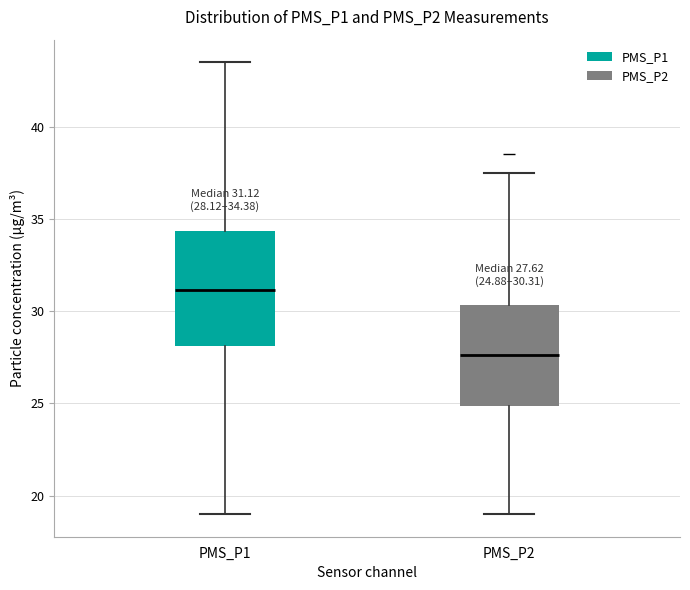

Comparing the boxes themselves (not the whiskers), which one is the tallest?

PMS_P1